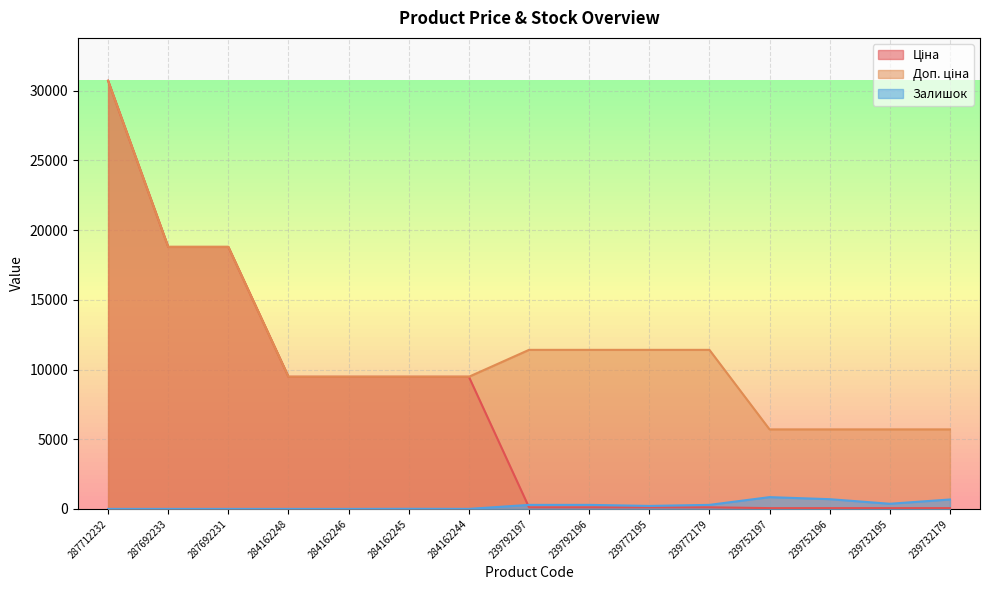

Count the number of categories in the chart.

15